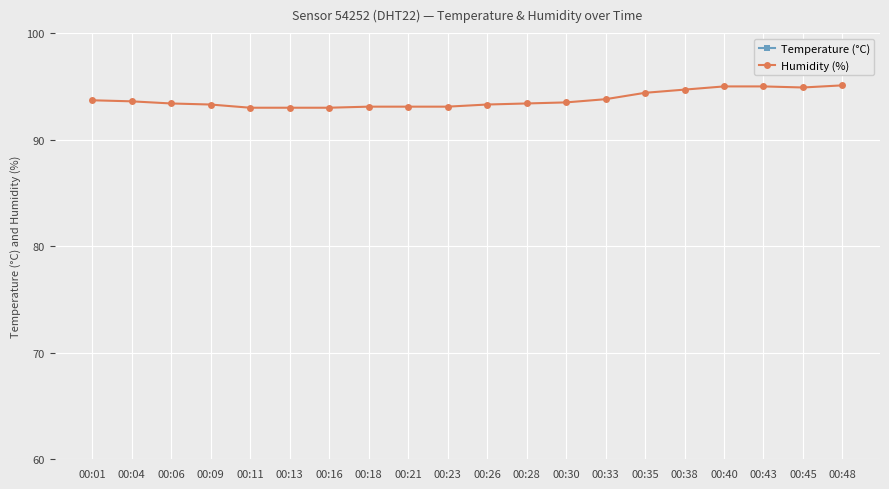

List the labels in order of Humidity (%) value, largest first.

00:48, 00:40, 00:43, 00:45, 00:38, 00:35, 00:33, 00:01, 00:04, 00:30, 00:06, 00:28, 00:09, 00:26, 00:18, 00:21, 00:23, 00:11, 00:13, 00:16